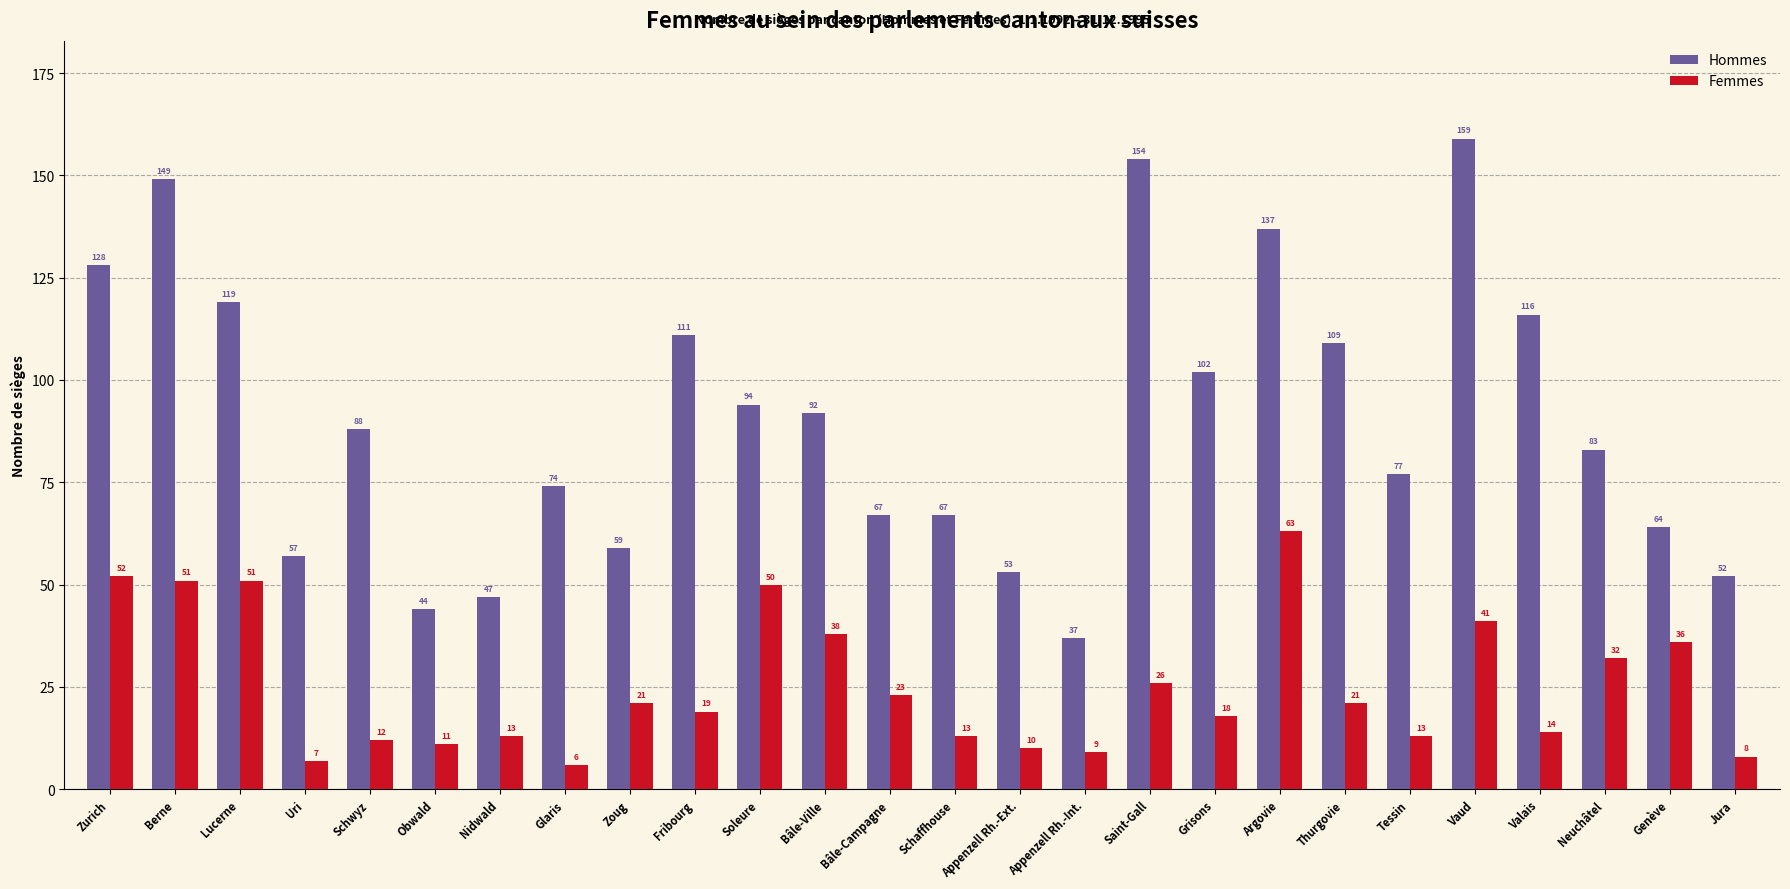

What position from the left is Grisons?

18